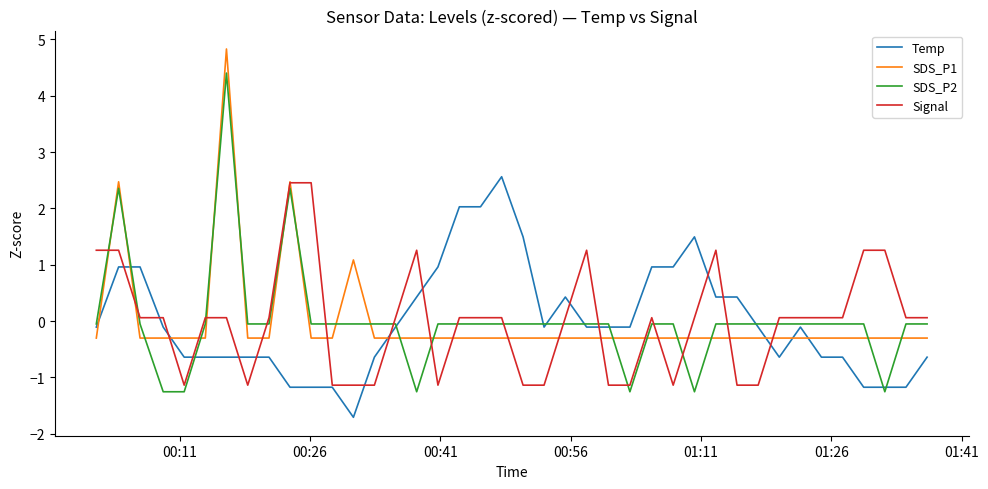

What is the minimum value for Signal?

-1.1